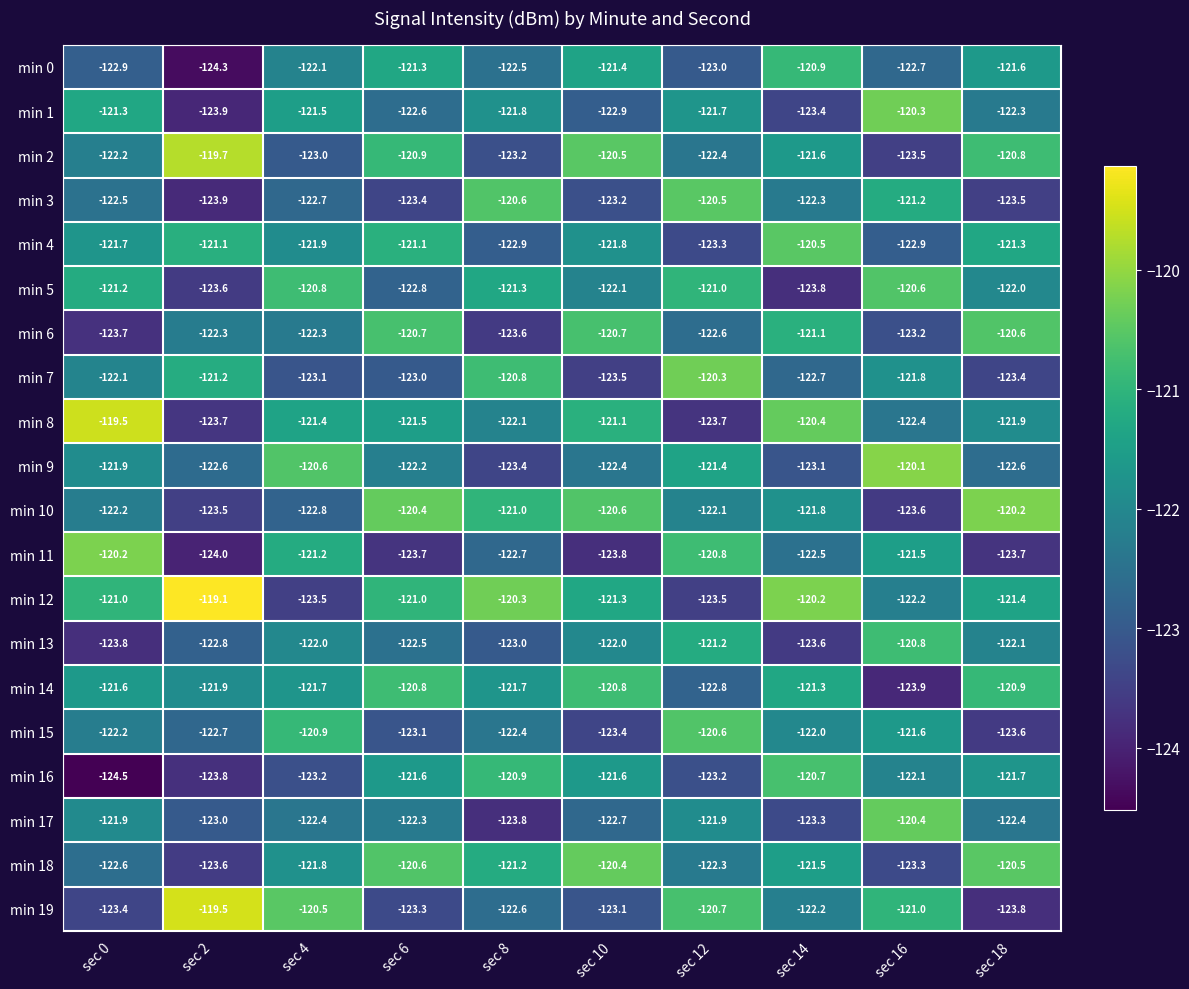

What is the total value across all series at sec 2?

-2450.2